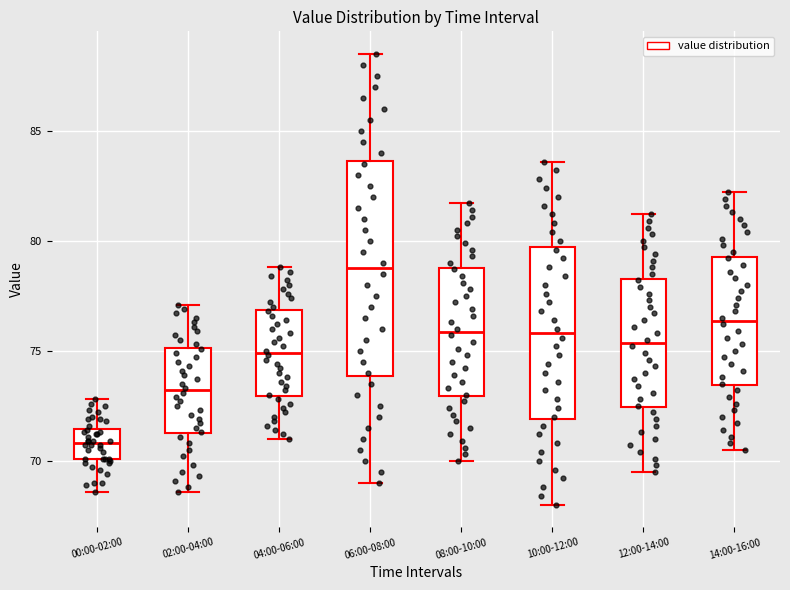

Which box's median line is the lowest?

00:00-02:00